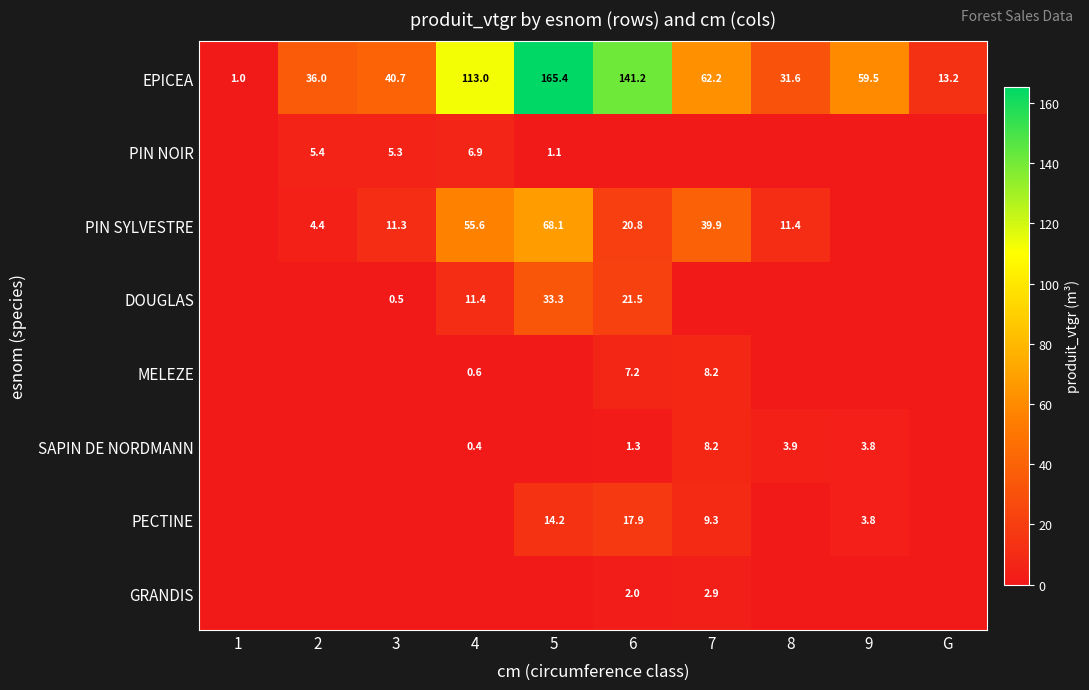

Which label corresponds to the smallest value in the chart?

1